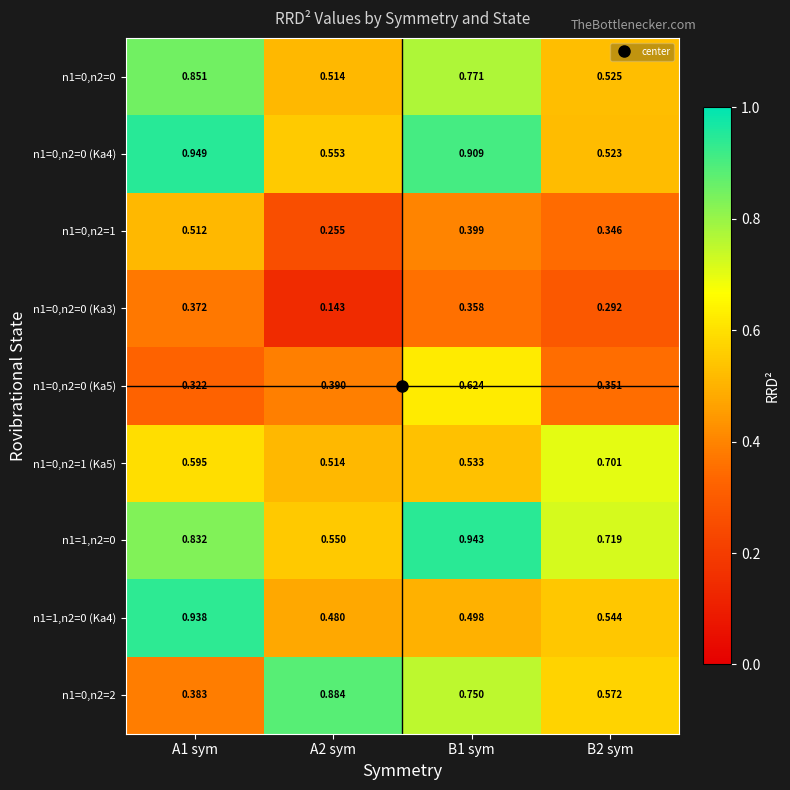

At B1 sym, list the series in order from smallest to largest.

n1=0,n2=0 (Ka3), n1=0,n2=1, n1=1,n2=0 (Ka4), n1=0,n2=1 (Ka5), n1=0,n2=0 (Ka5), n1=0,n2=2, n1=0,n2=0, n1=0,n2=0 (Ka4), n1=1,n2=0